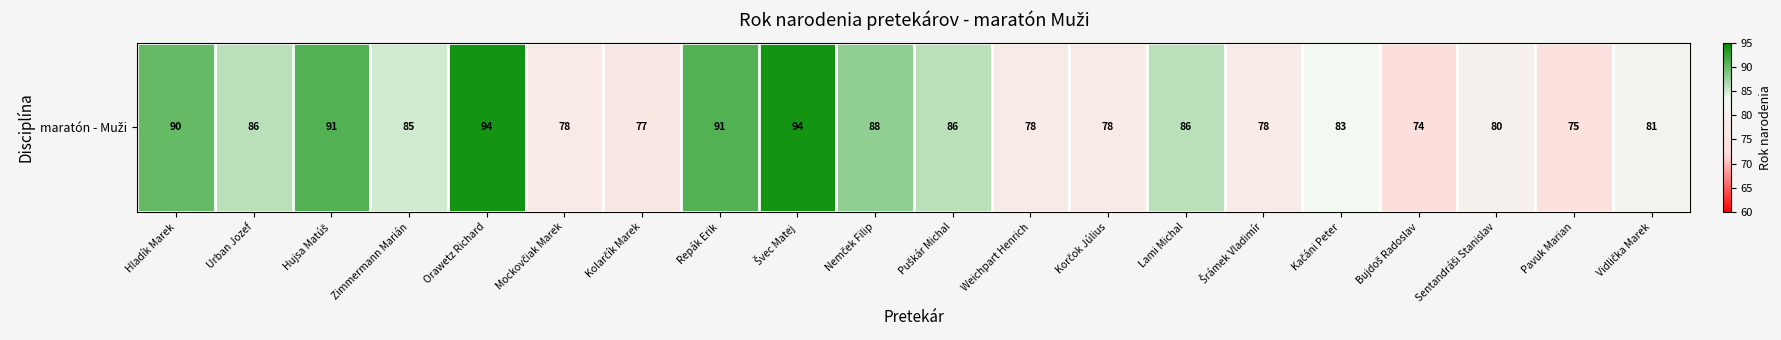

The value at Hladík Marek is 90. True or false?

True